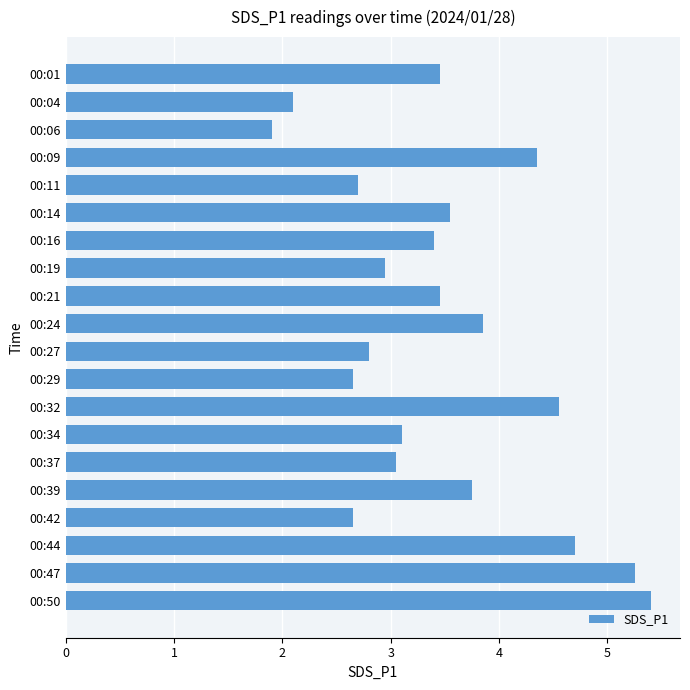

Read the value at 00:44.

4.7